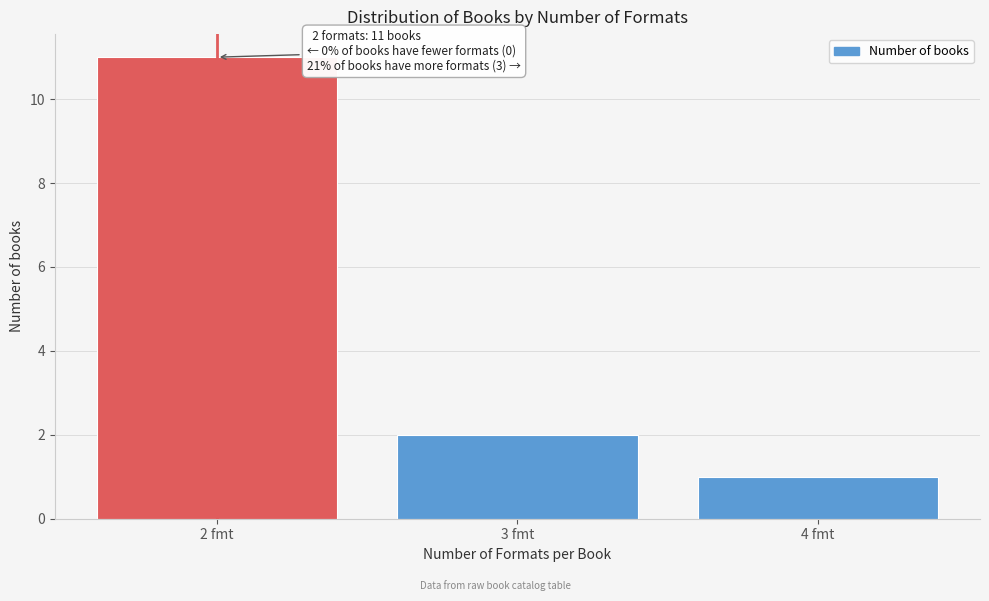

Reading left to right, what are all the values shown in this chart?

2 fmt=11	3 fmt=2	4 fmt=1